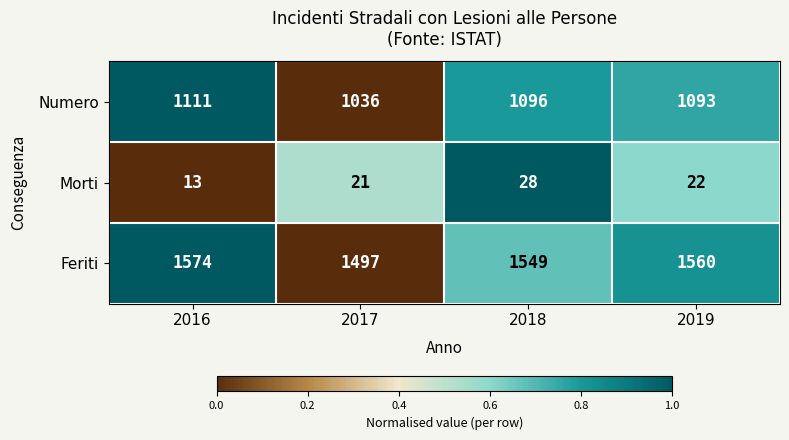

Rank the series at 2018 from highest to lowest value.

Feriti, Numero, Morti